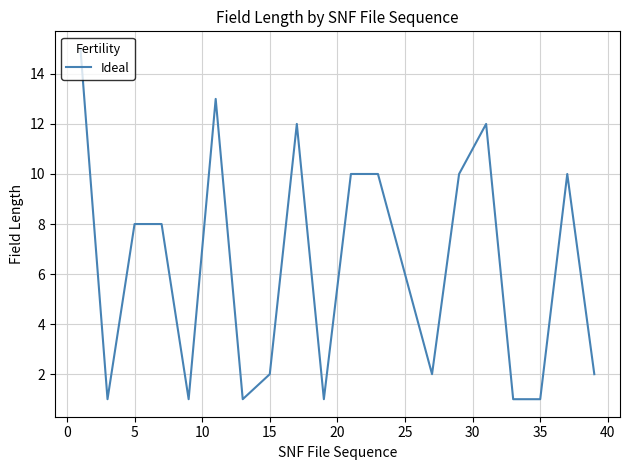

What is the greatest value displayed?

15